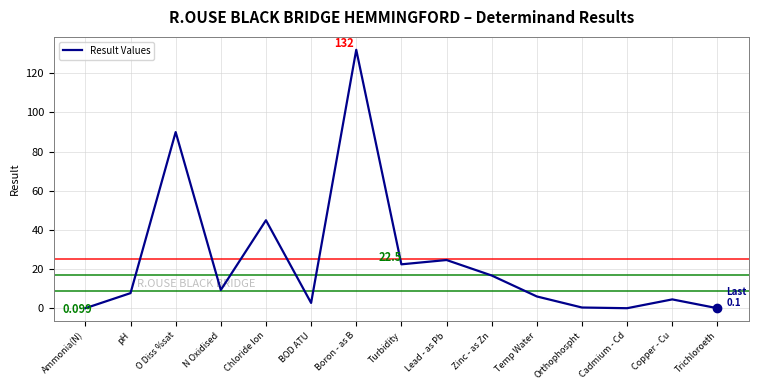

How many values exceed 7?

8